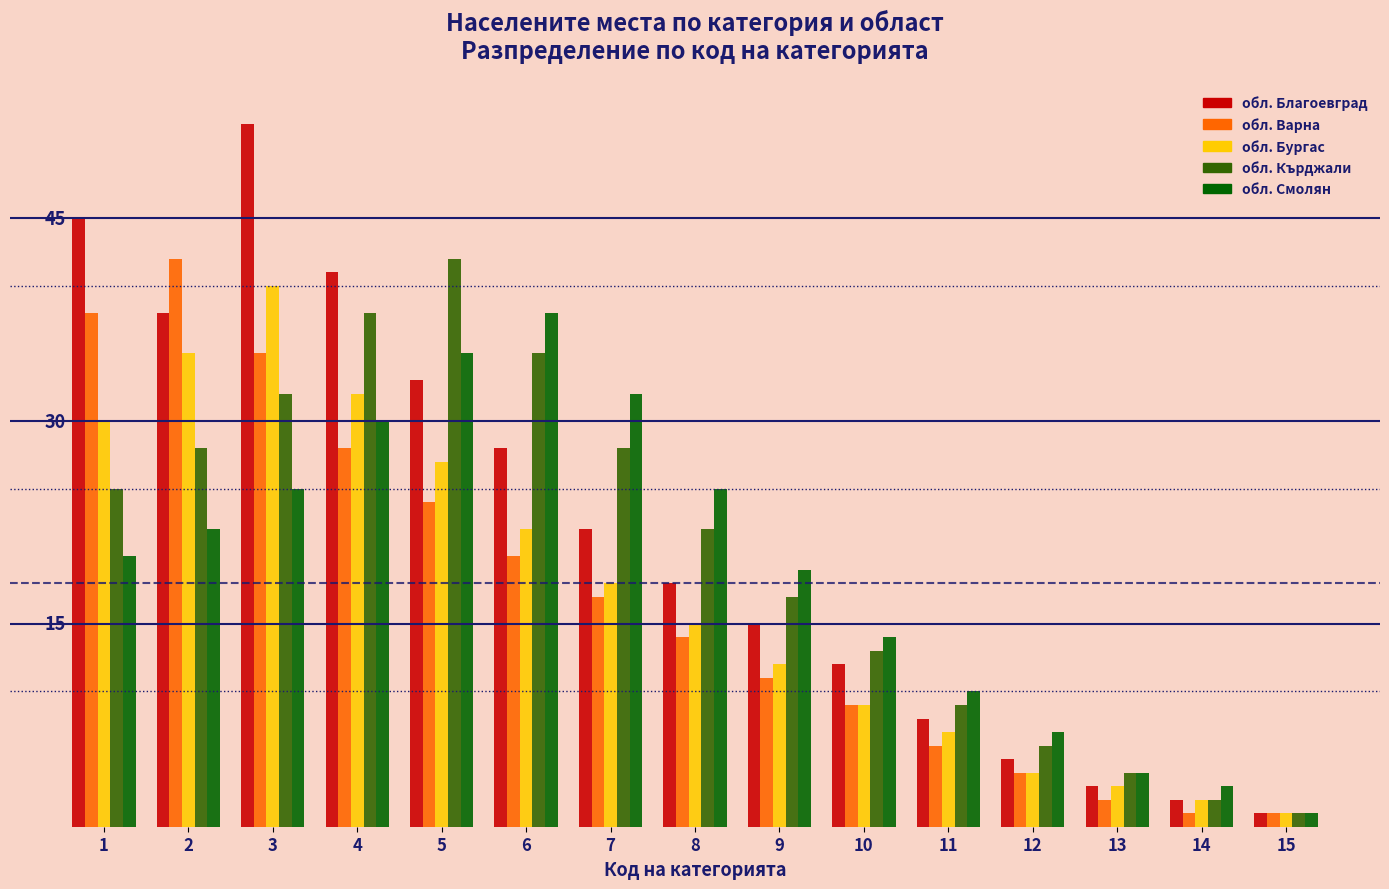

What is the smallest value displayed?

1